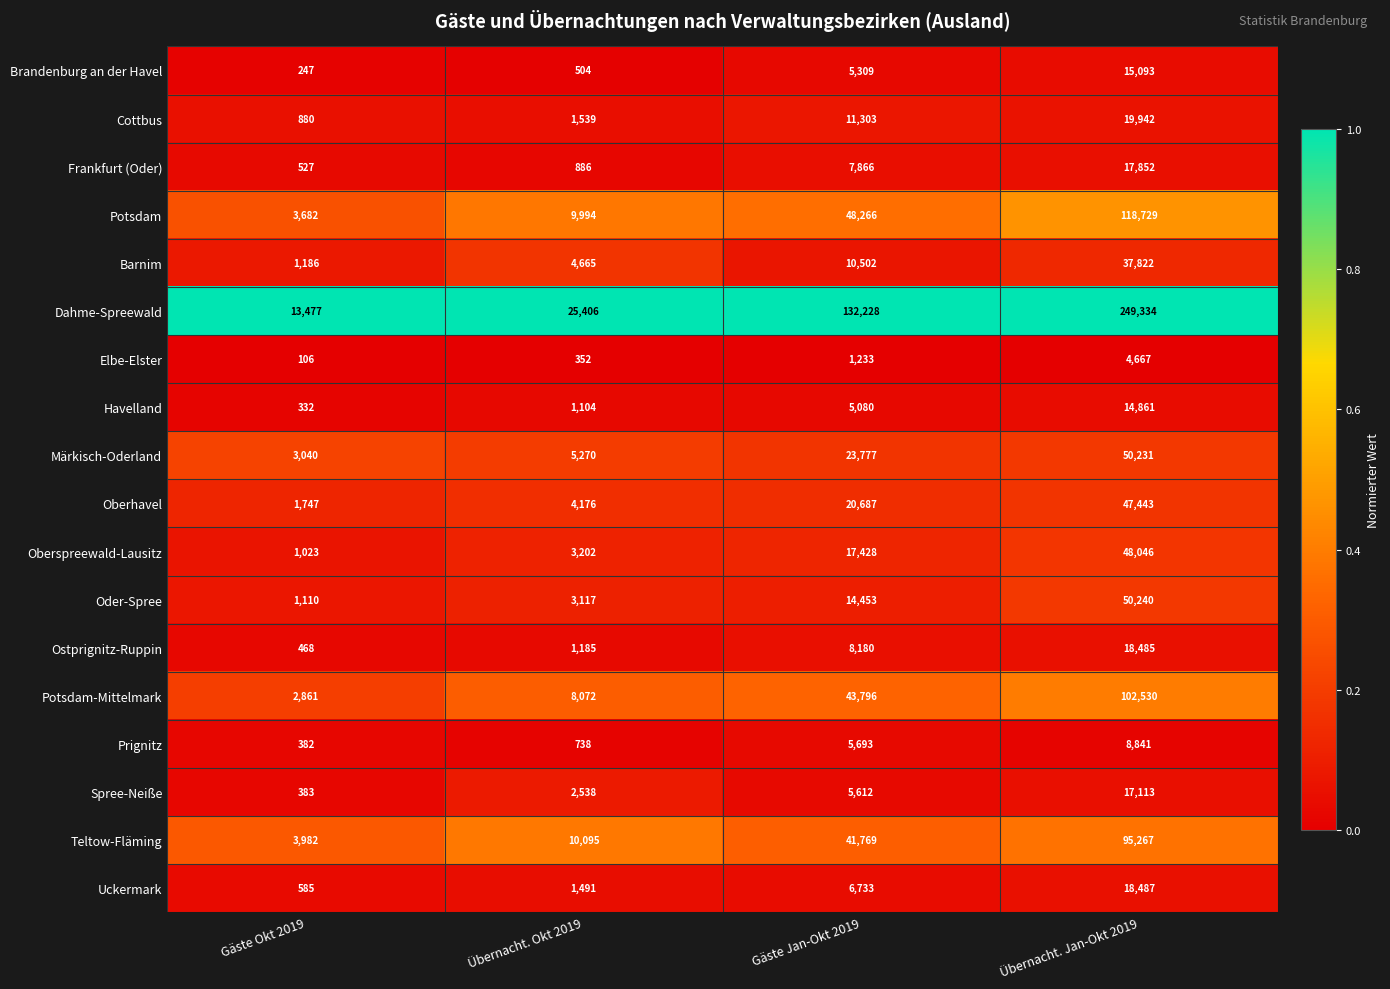

Which label corresponds to the smallest value in the chart?

Gäste Okt 2019